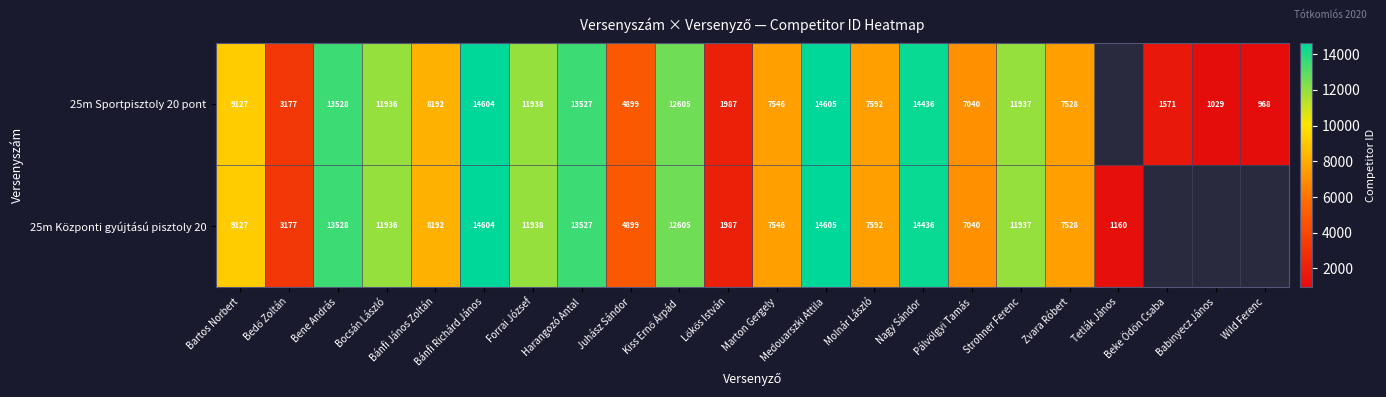

The 25m Központi gyújtású pisztoly 20 series shows 14436 at Nagy Sándor. True or false?

True